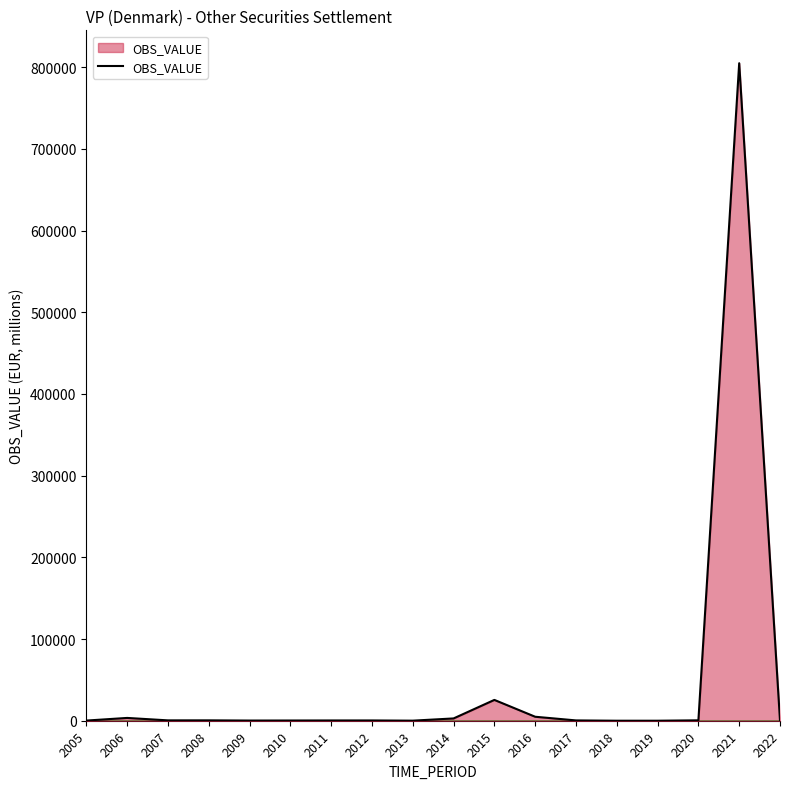

What is the greatest value displayed?

804890.2